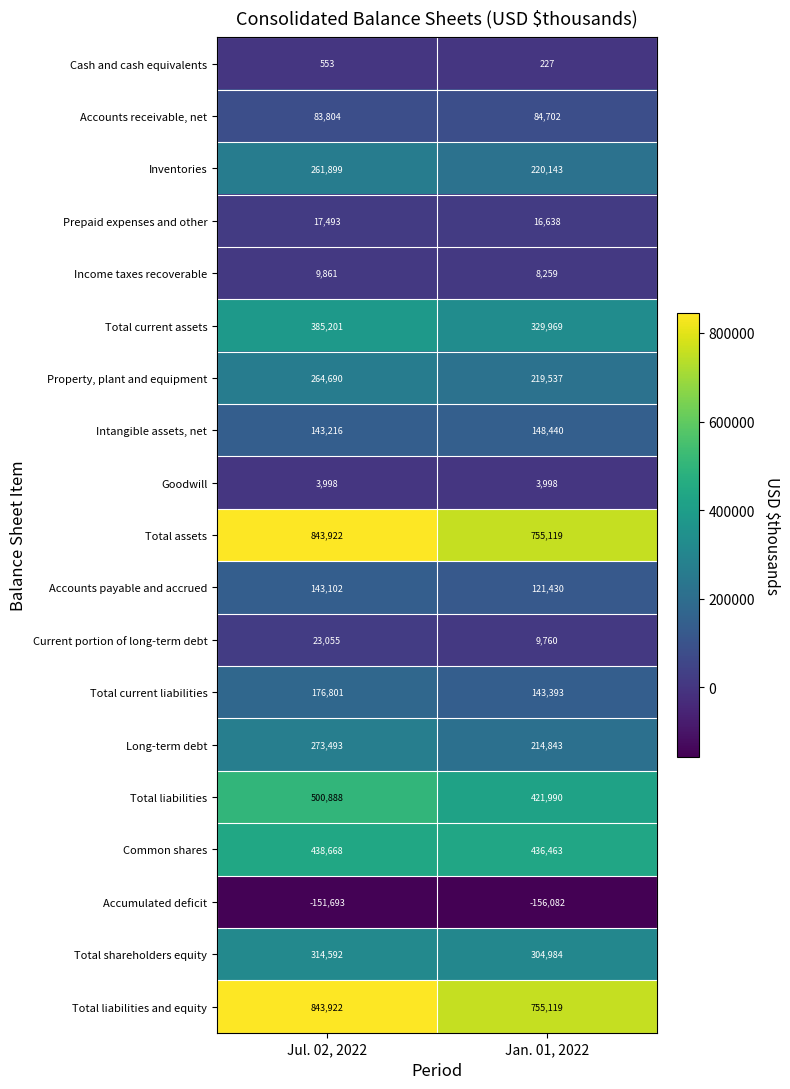

Is the value of Long-term debt at Jul. 02, 2022 greater than the value of Total liabilities at Jan. 01, 2022?

No